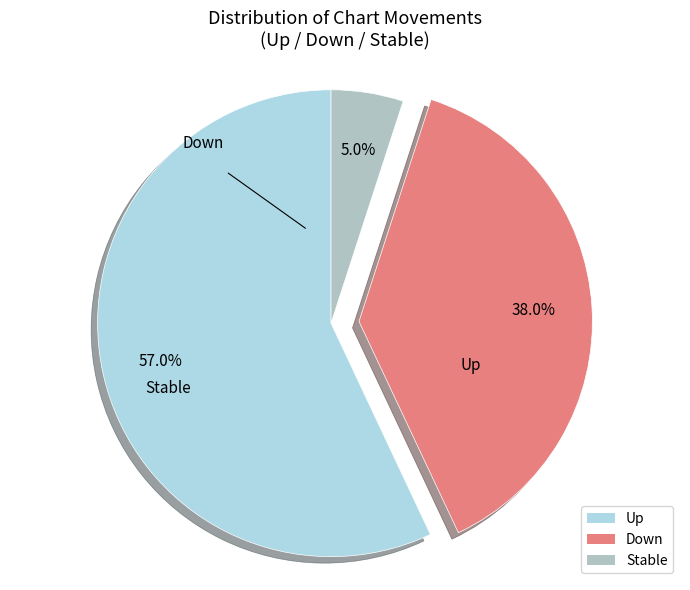

Is Stable the majority of the pie?

No